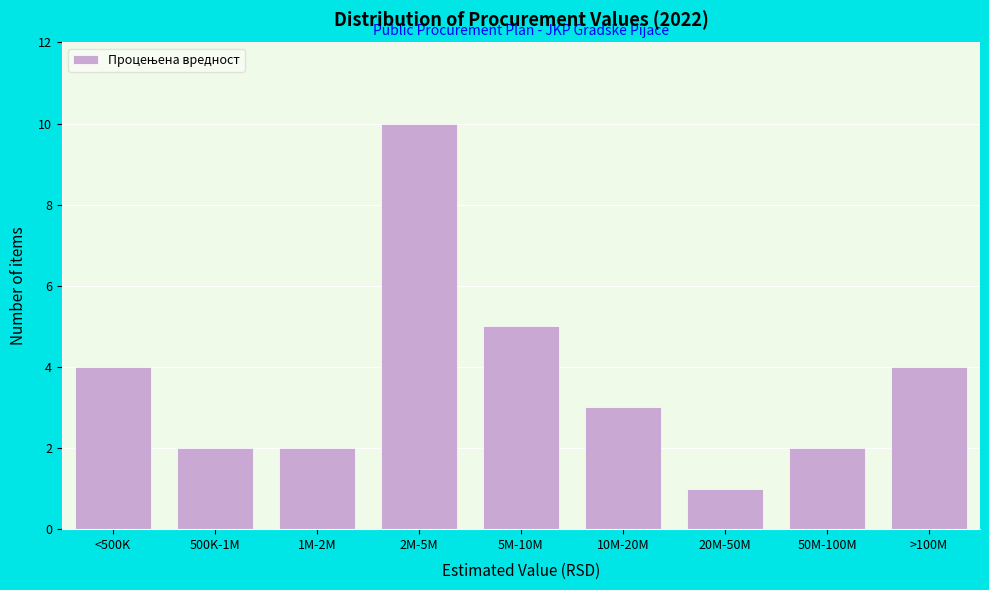

Reading left to right, list all the values displayed in this chart.

4	2	2	10	5	3	1	2	4